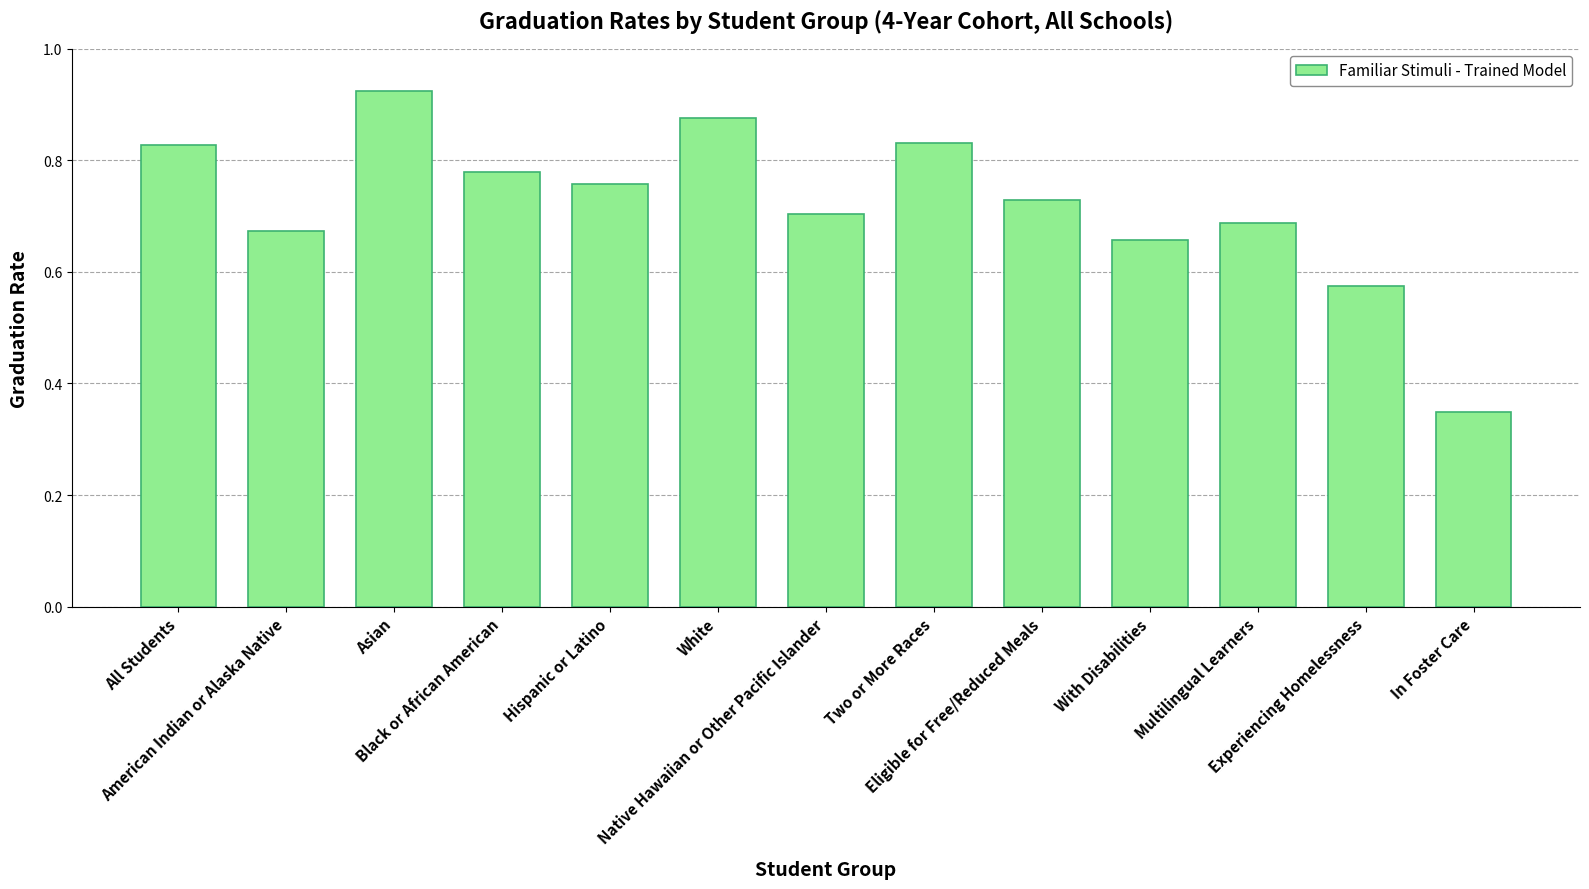

Are the bars grouped side by side (vs. stacked)?

No